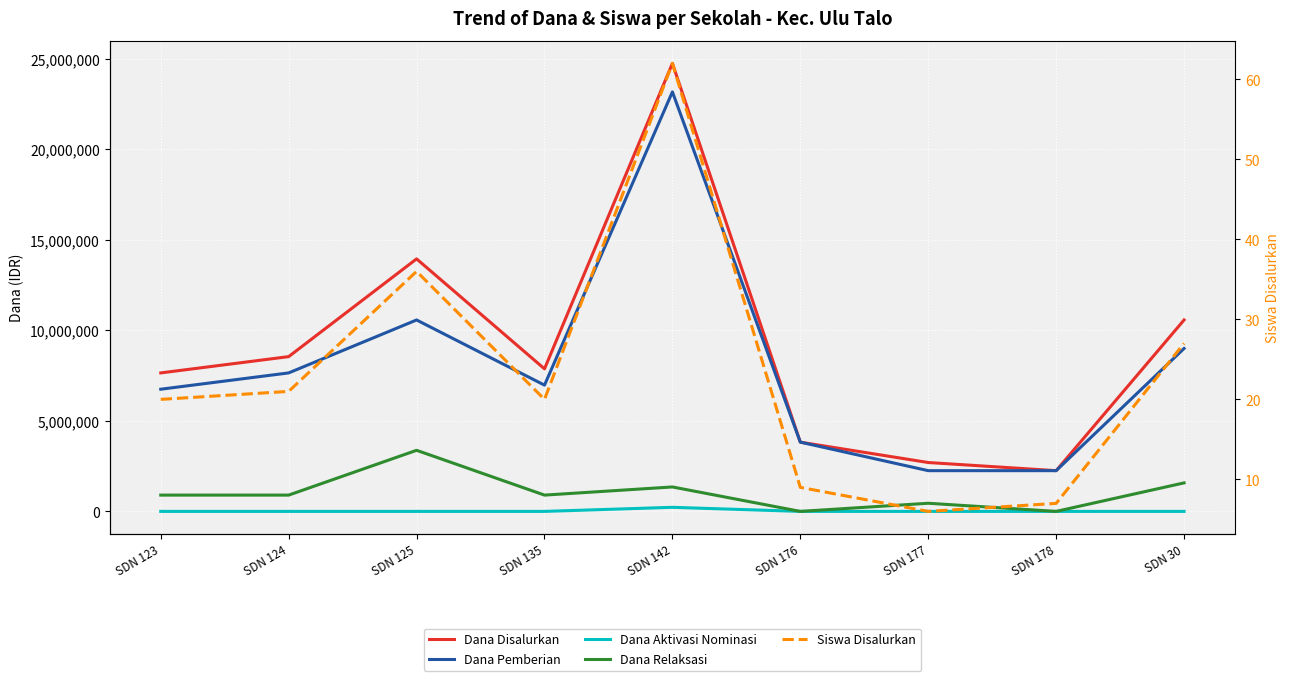

What is the difference between the Dana Relaksasi values at SDN 30 and SDN 123?

675000